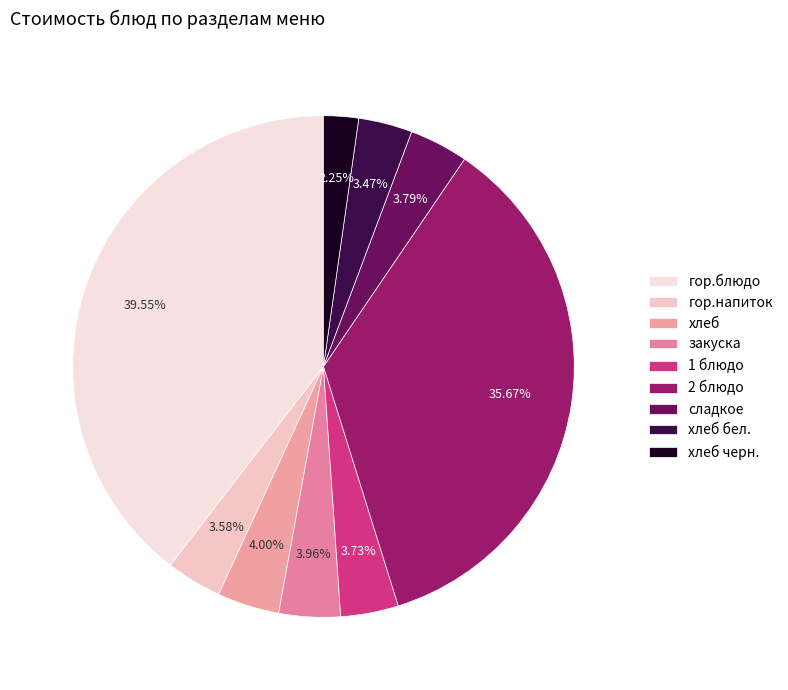

How many slices are in this pie chart?

9